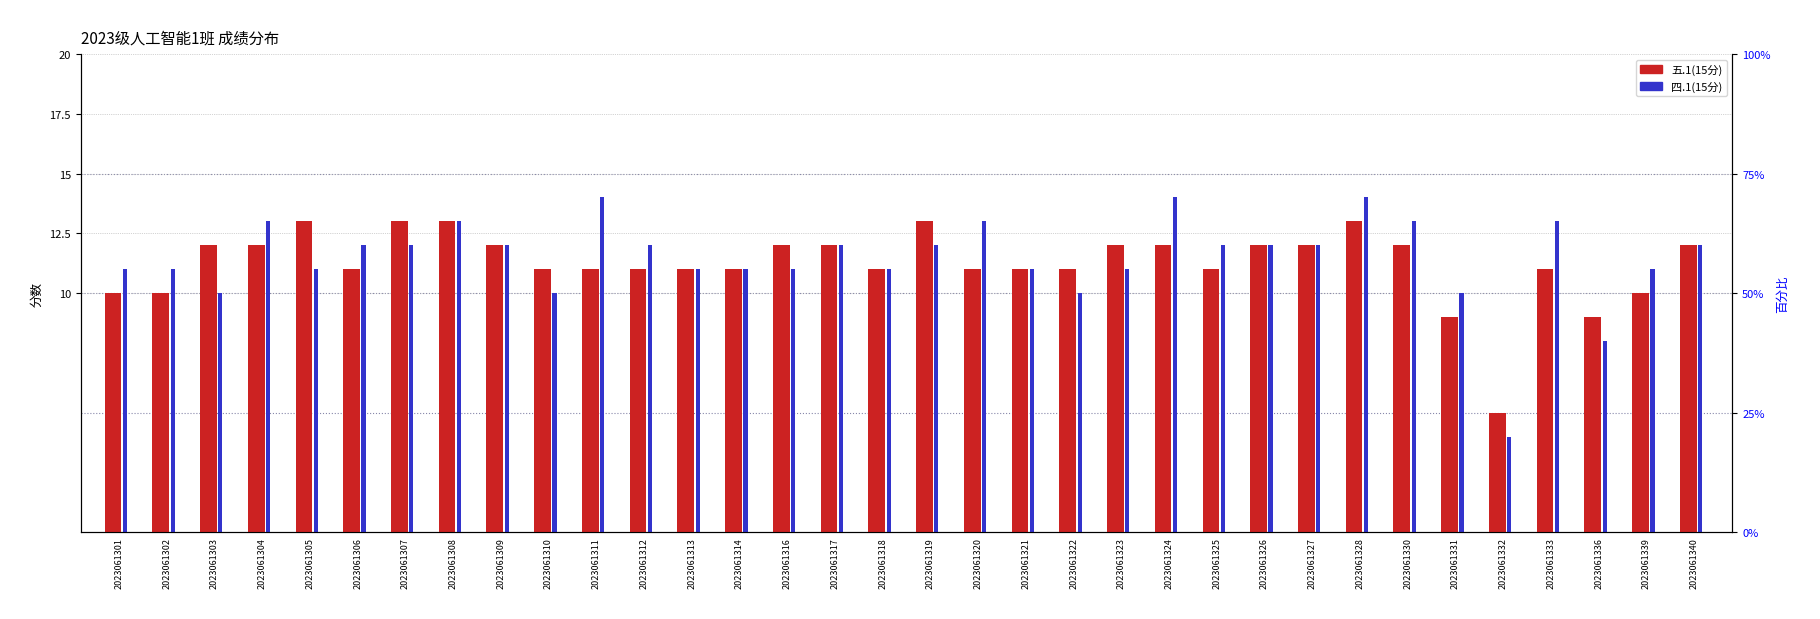

Is it true that 五.1(15分) equals 17 at 2023061316?

False